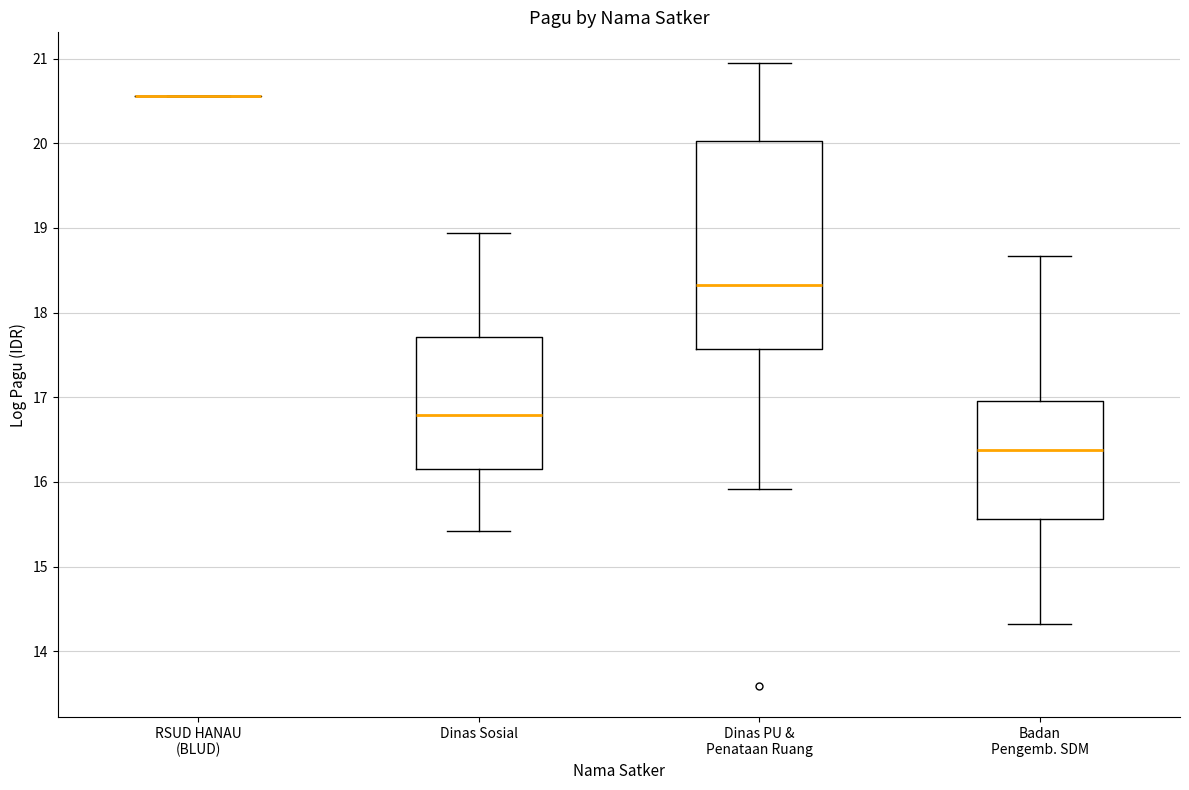

Comparing the boxes themselves (not the whiskers), which one is the tallest?

Dinas PU & Penataan Ruang